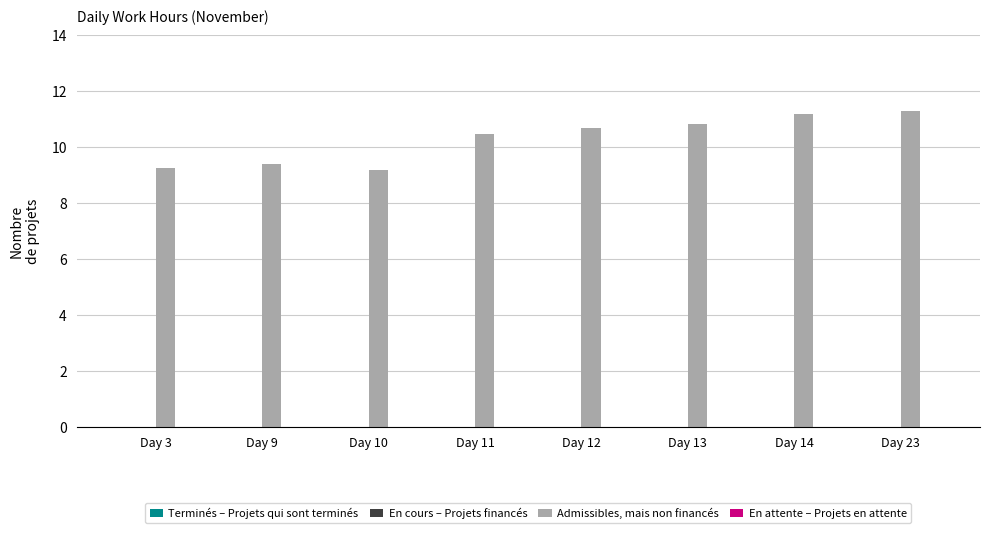

How many bars are there in total?

8